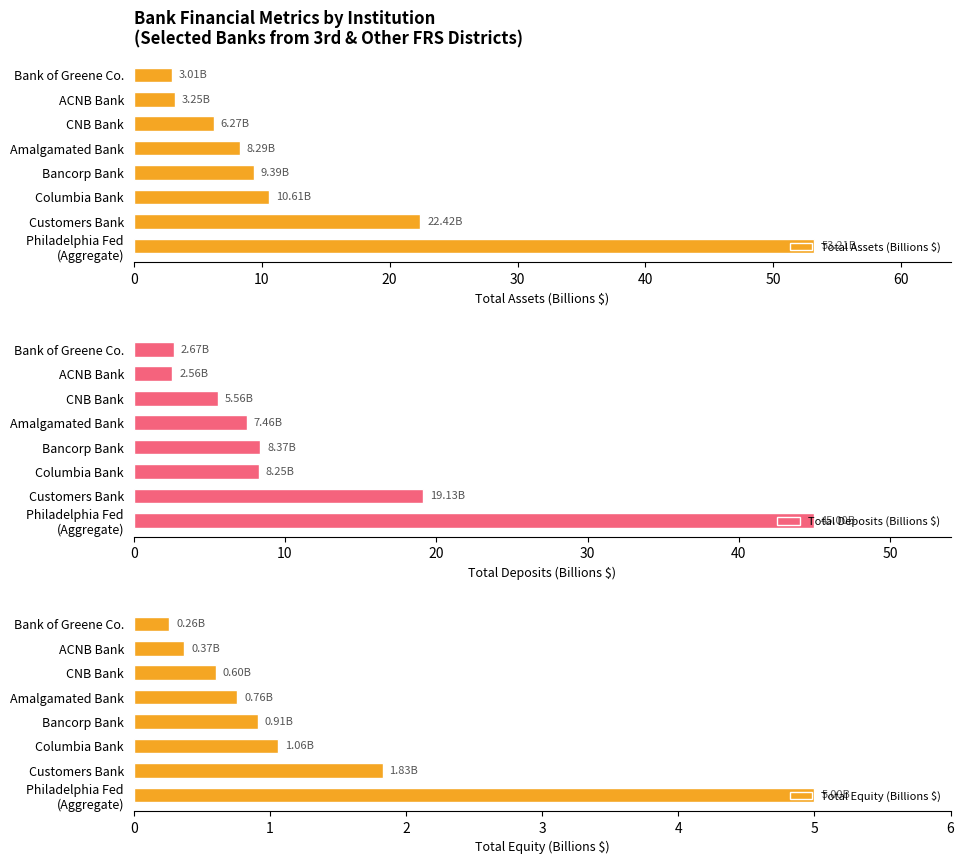

What is the difference between the second highest and minimum values in the Total Assets (Billions $) series?

19.4